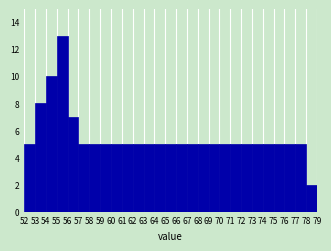

Reading left to right, list every bar in this chart as the range it spans on the x-axis followed by its height. The values are not printed on the chart, so give them approximately, as read against the axis.

52 to 53: 5
53 to 54: 8
54 to 55: 10
55 to 56: 13
56 to 57: 7
57 to 58: 5
58 to 59: 5
59 to 60: 5
60 to 61: 5
61 to 62: 5
62 to 63: 5
63 to 64: 5
64 to 65: 5
65 to 66: 5
66 to 67: 5
67 to 68: 5
68 to 69: 5
69 to 70: 5
70 to 71: 5
71 to 72: 5
72 to 73: 5
73 to 74: 5
74 to 75: 5
75 to 76: 5
76 to 77: 5
77 to 78: 5
78 to 79: 2